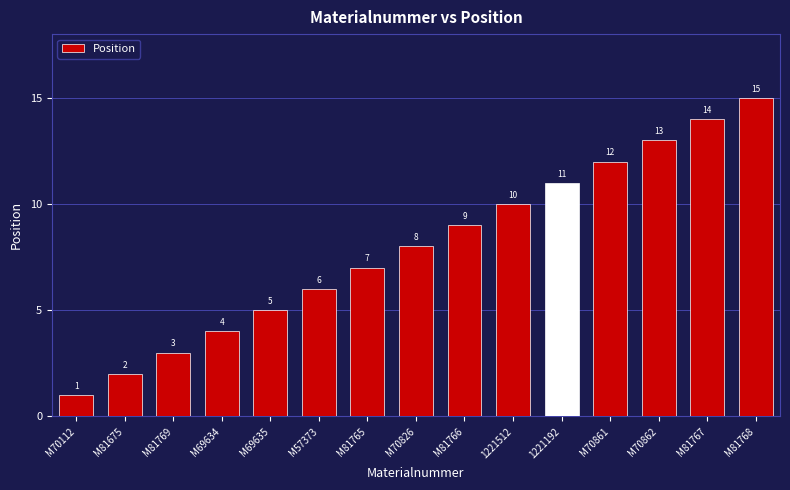

What is the sum of the values at M81769 and 1221512?

13